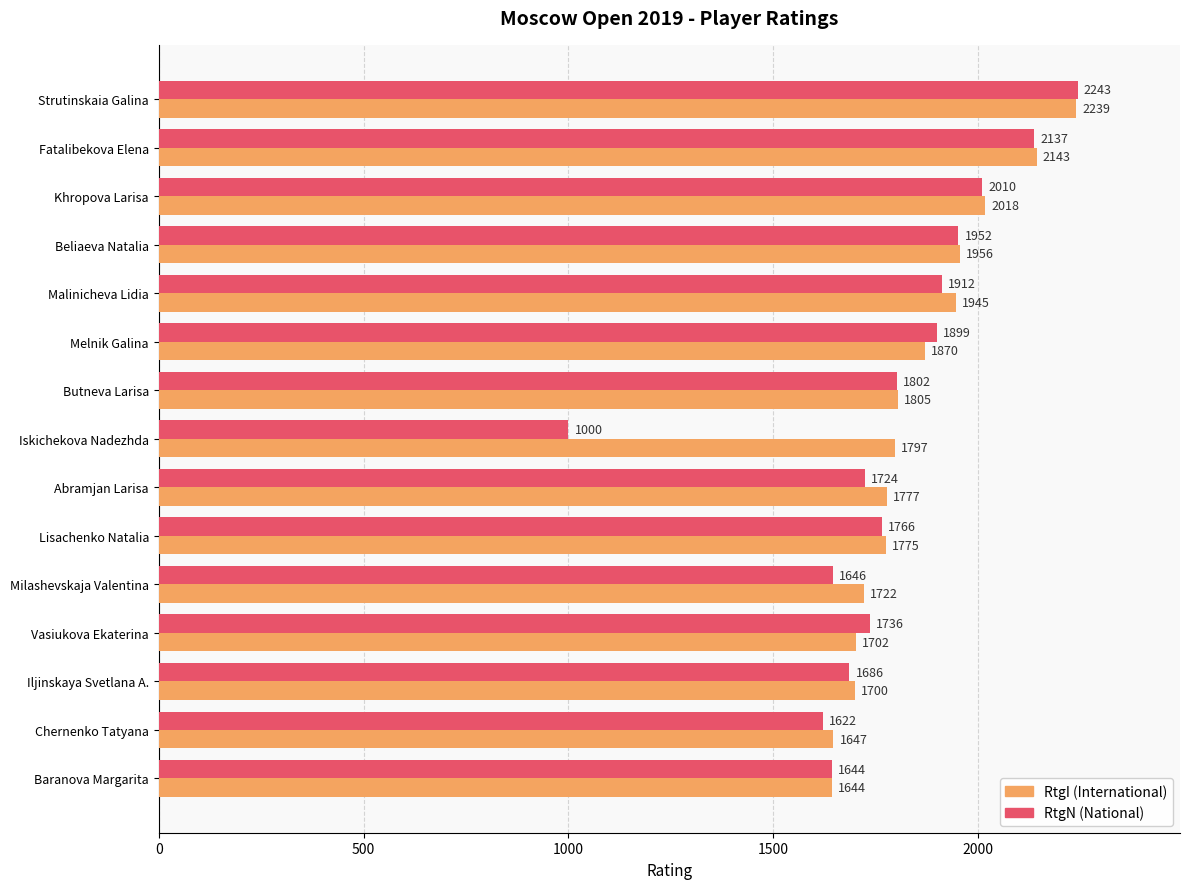

What is the spread (max minus min) of values at Iskichekova Nadezhda?

797